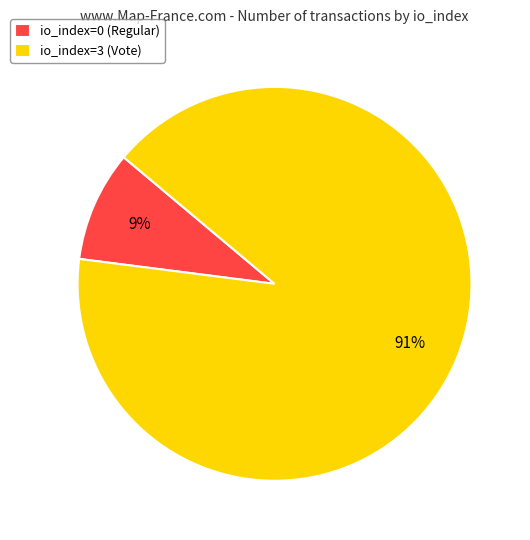

To the nearest percent, what is the difference between the largest and smallest slice percentages?

82%